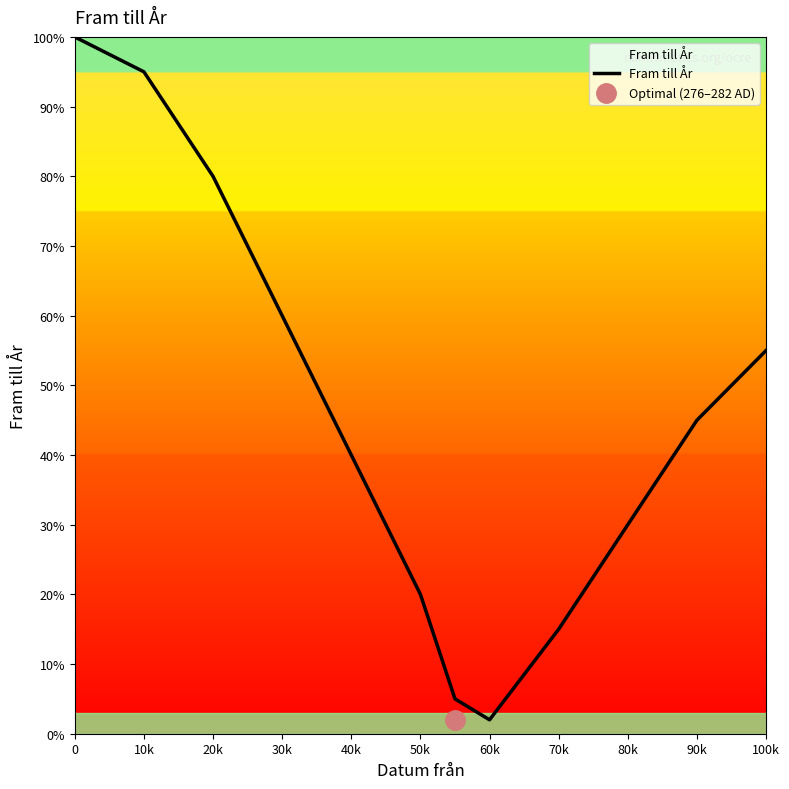

Is it true that Fram till År equals 71 at 40k?

False